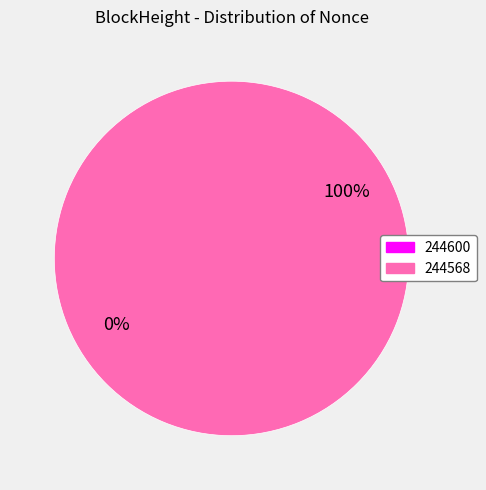

Is the sum of 244568 and 244600 greater than half?

Yes